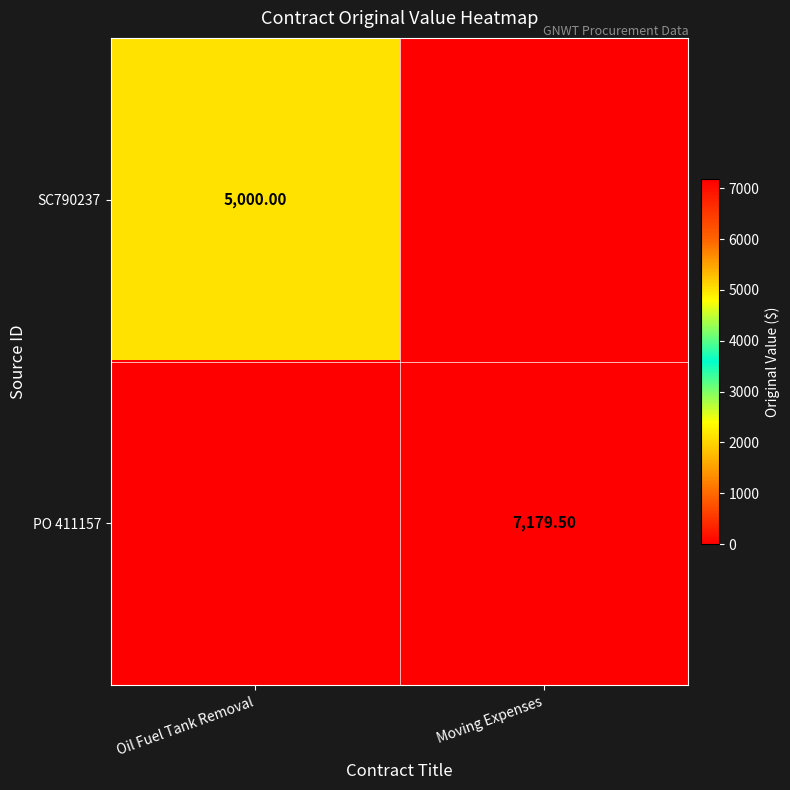

Is the value of PO 411157 at Moving Expenses greater than the value of SC790237 at Oil Fuel Tank Removal?

Yes